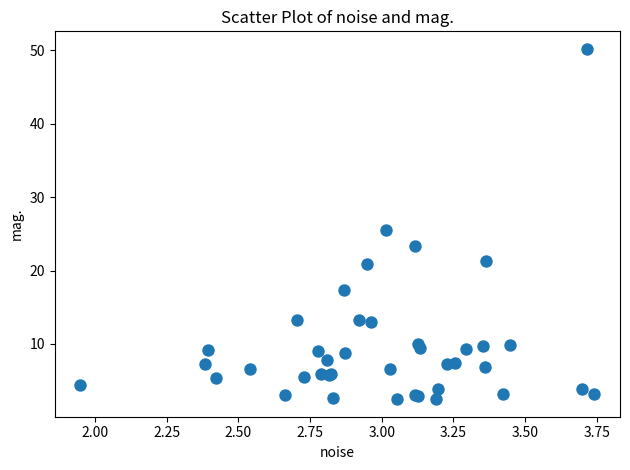

What Y value in the scatter plot is closest to 26?

25.5